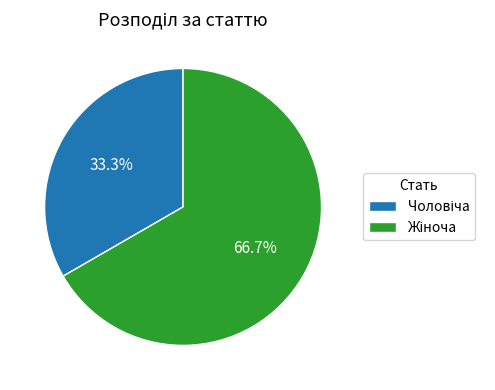

How many segments does this pie chart have?

2